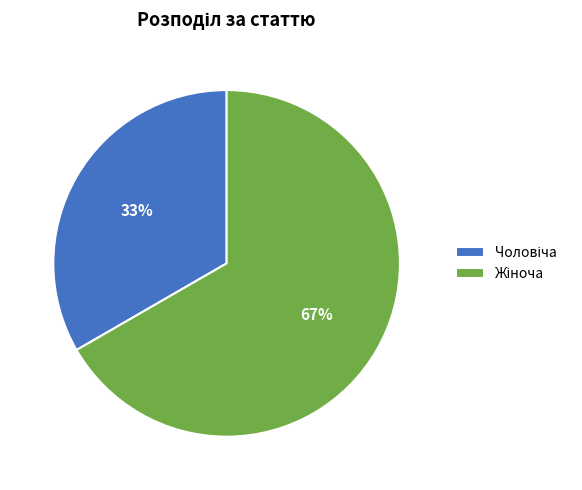

Is there a majority slice in this chart?

Yes